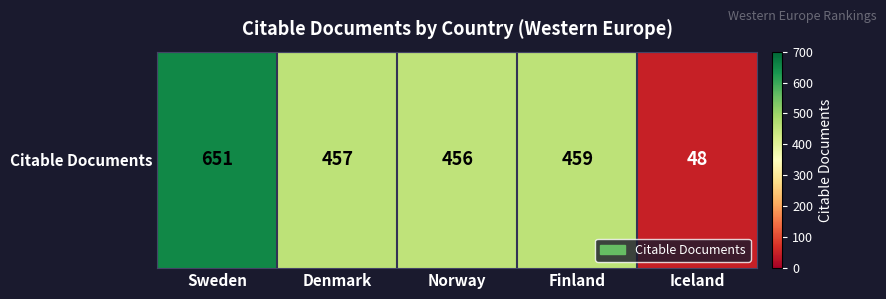

What is the sum of all values?

2071